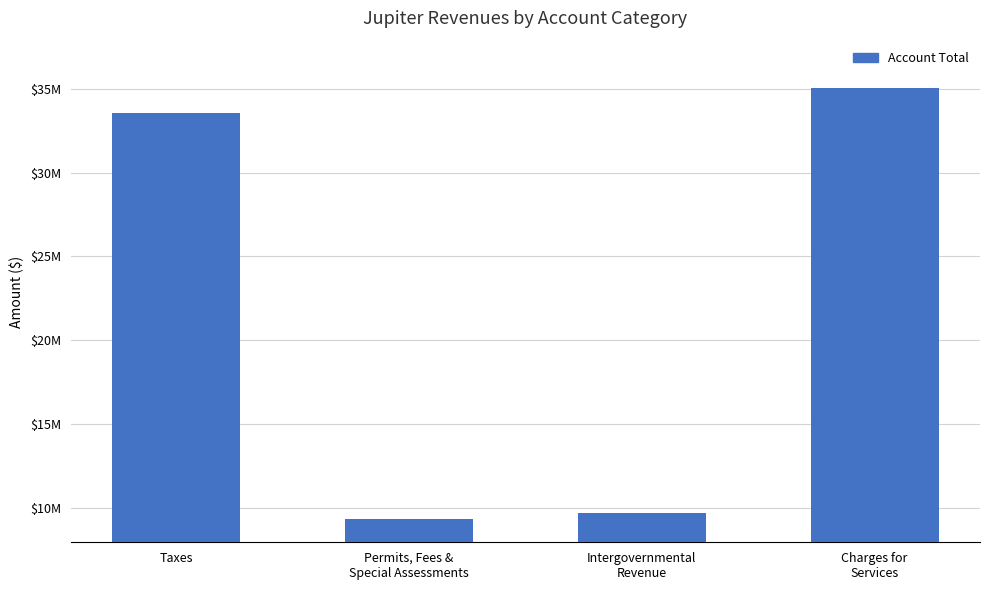

Between Charges for
Services and Taxes, which is larger?

Charges for
Services